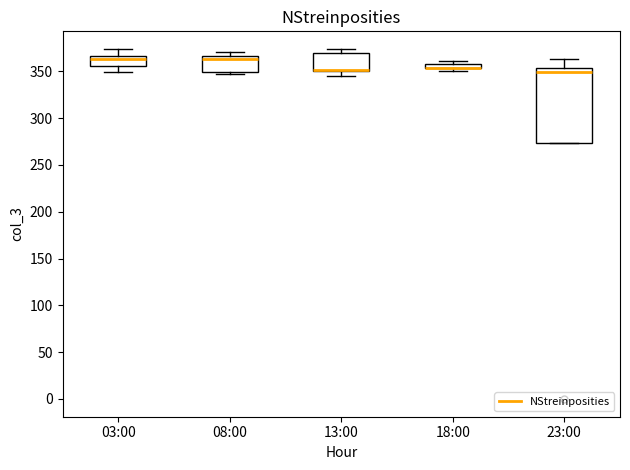

Which box is the tallest, from its lower edge to its upper edge?

23:00